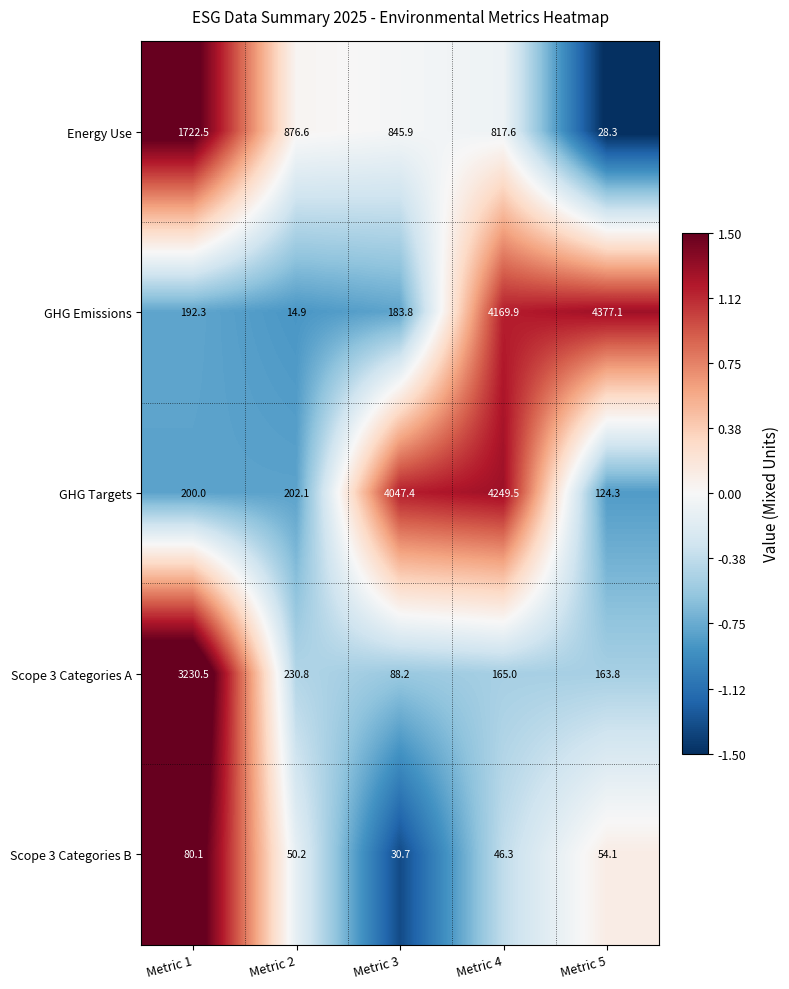

Is it true that Scope 3 Categories A equals 121.6 at Metric 2?

False